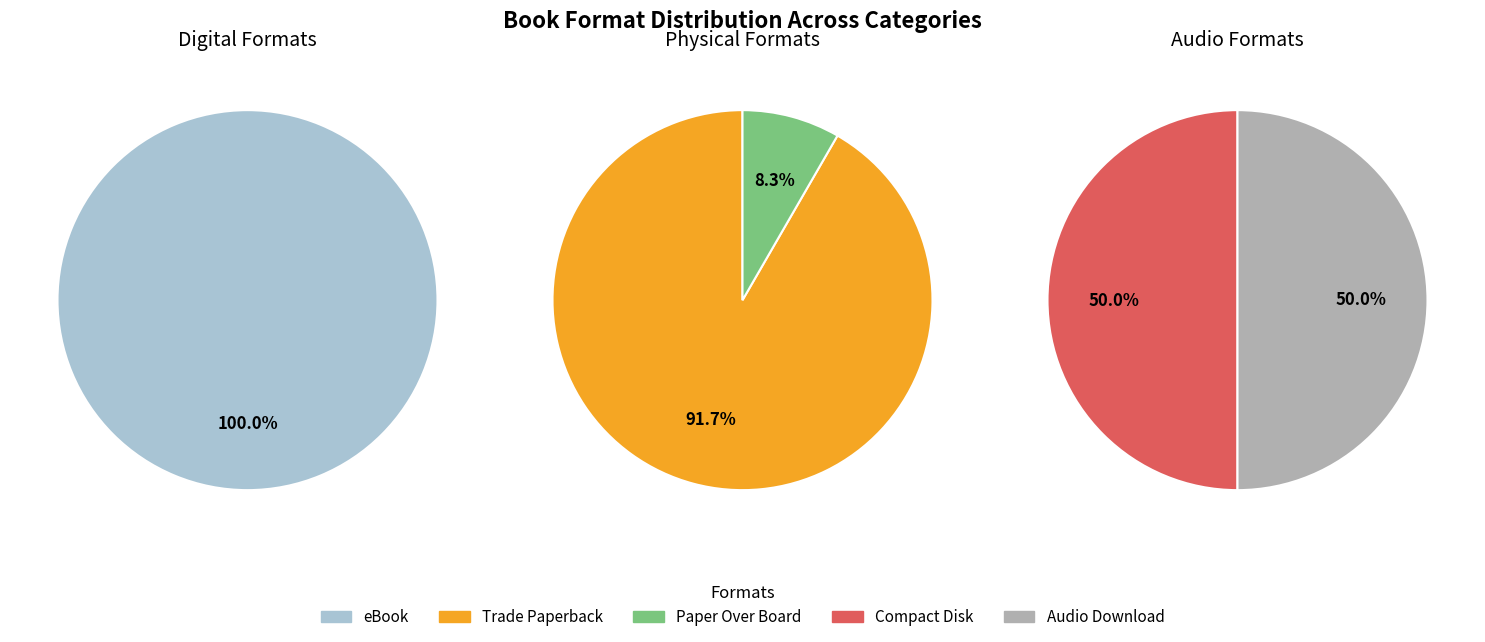

What is the smallest slice in the pie chart?

Paper Over Board